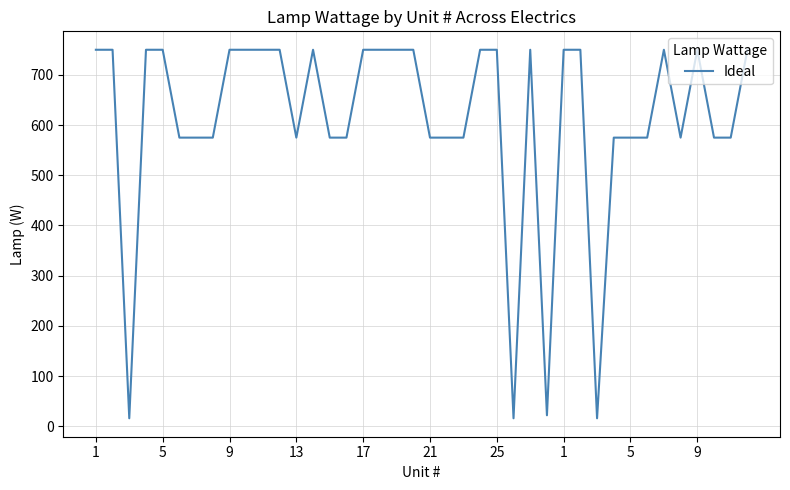

What is the difference between the maximum and minimum values?

734